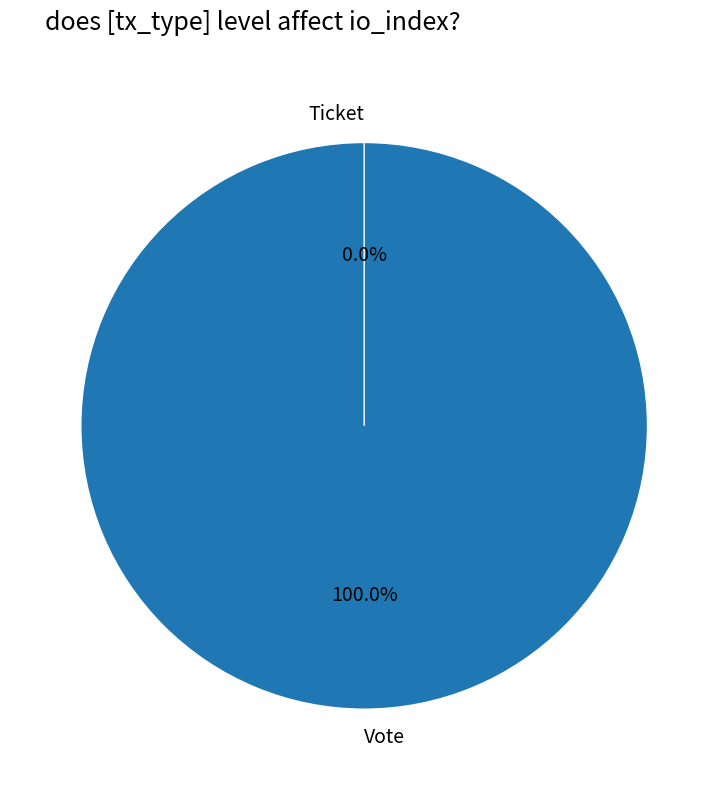

Combined, what portion of the pie is Ticket and Vote?

100.0%